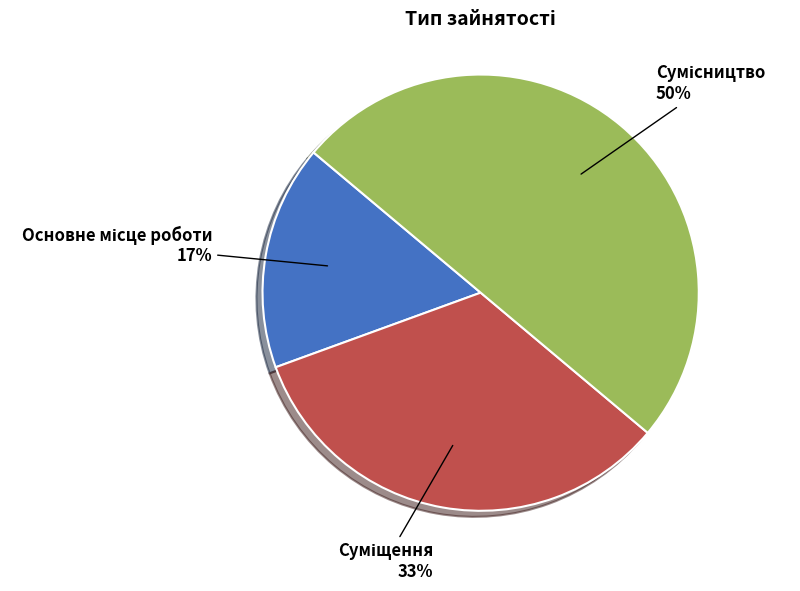

How many slices are in this pie chart?

3